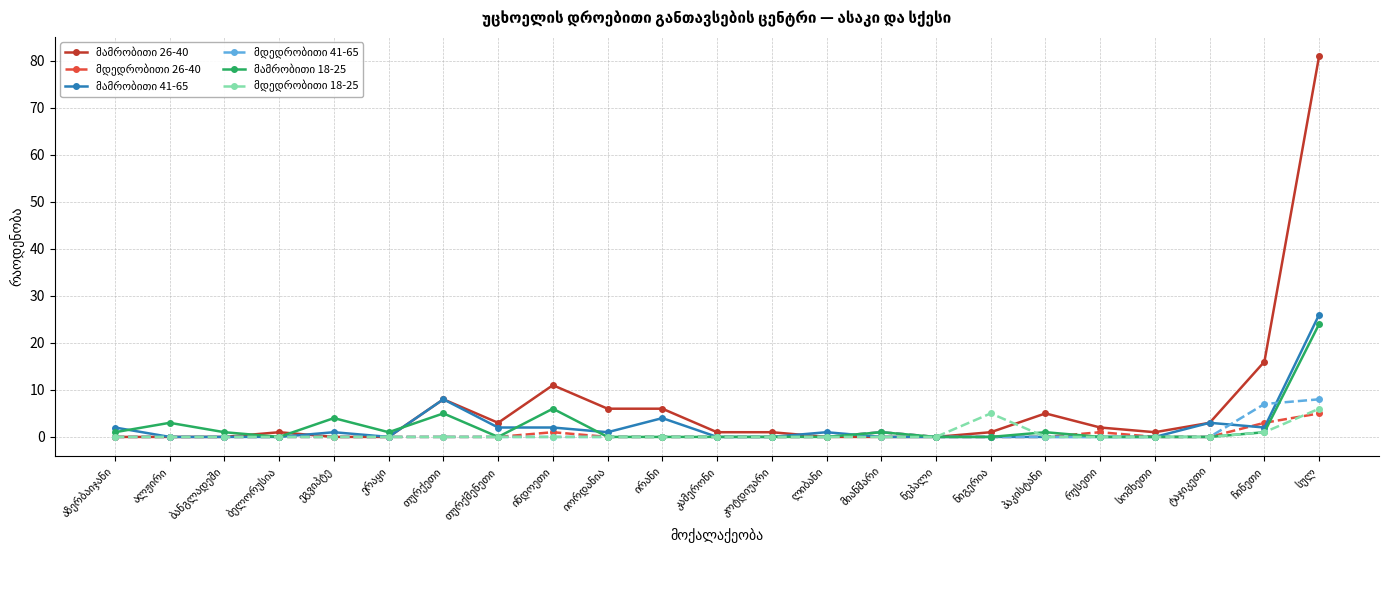

What is the greatest value displayed?

81